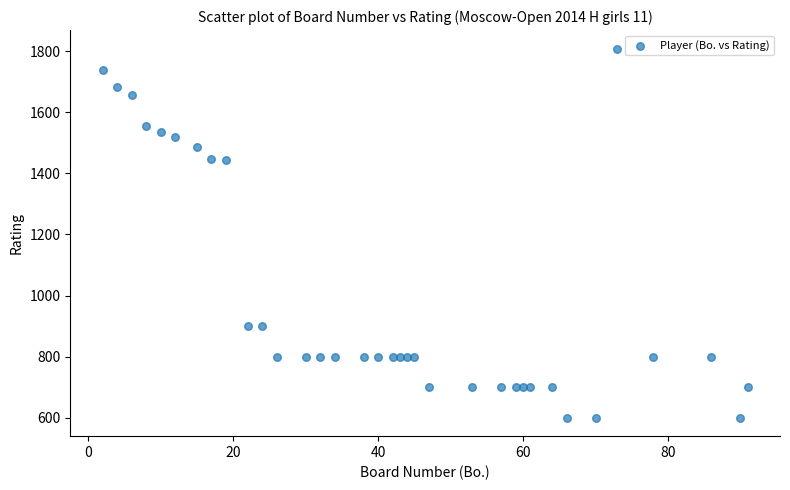

What is the range of X values (max minus min)?

89